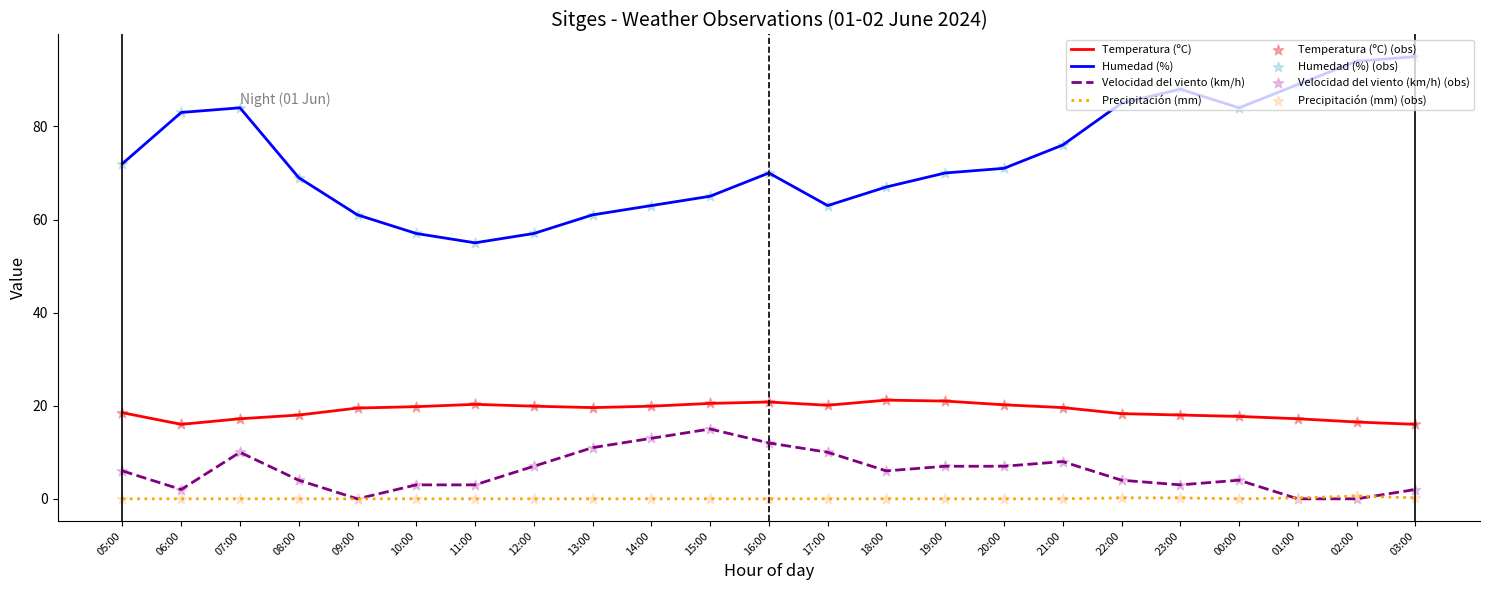

Is the value of Velocidad del viento (km/h) at 14:00 greater than the value of Temperatura (ºC) at 12:00?

No